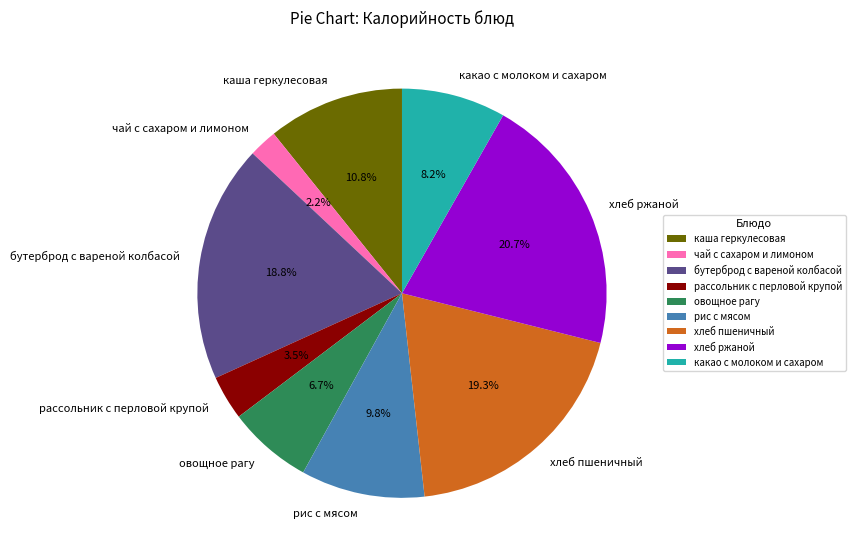

To the nearest percent, what is the difference between the каша геркулесовая and чай с сахаром и лимоном slice percentages?

9%